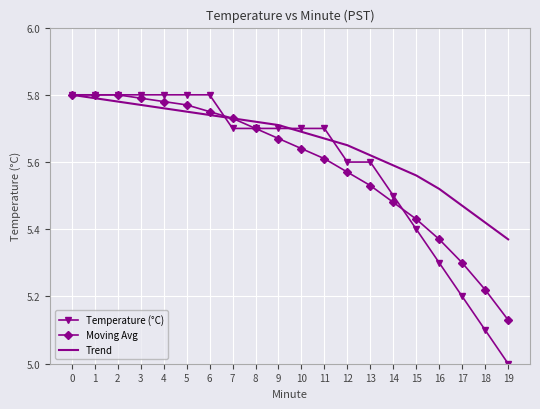

Is it true that Moving Avg equals 3.1 at 18?

False